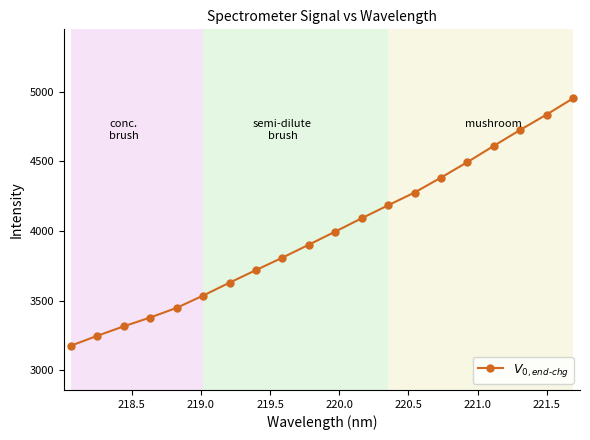

What is the difference between the second highest and minimum values?

1660.0